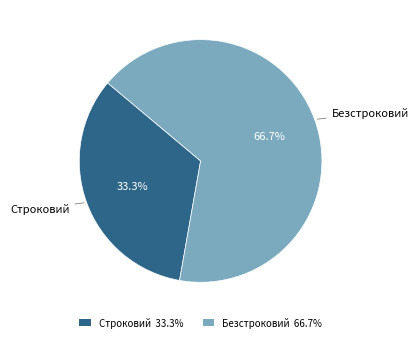

To the nearest percent, what is the average slice percentage?

50%